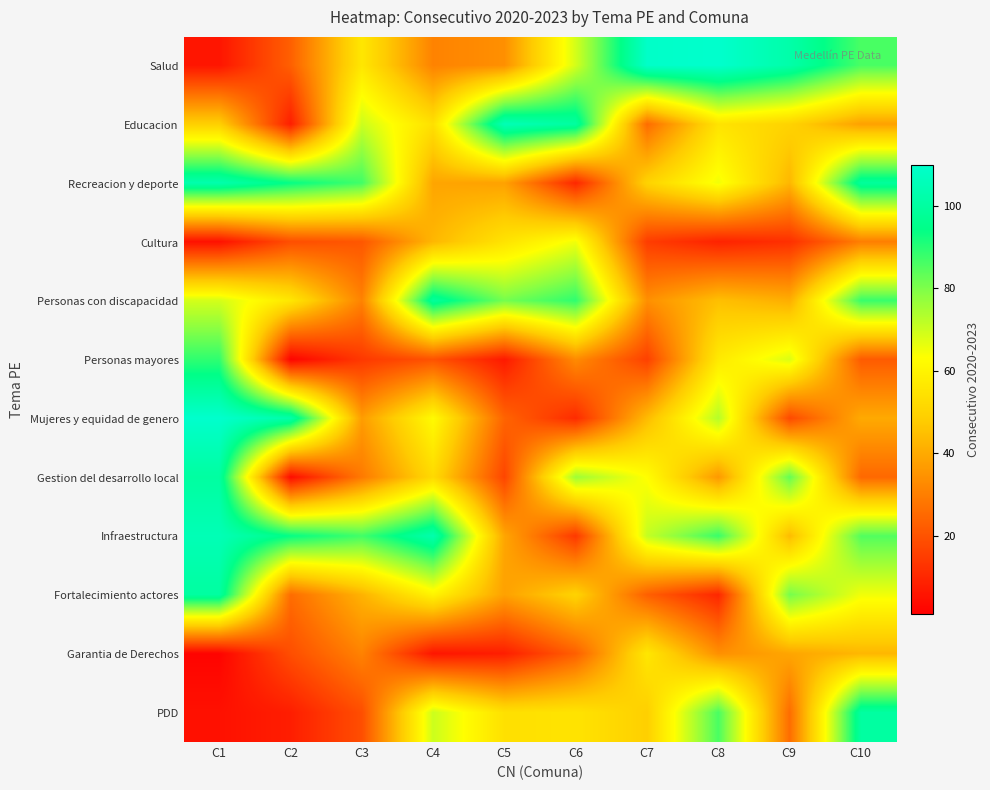

Reading left to right, list all the values displayed in this chart.

Salud: C1=6	C2=23	C3=56	C4=31	C5=34	C6=69	C7=109	C8=110	C9=102	C10=86
Educacion: C1=49	C2=8	C3=70	C4=54	C5=105	C6=100	C7=26	C8=55	C9=50	C10=38
Recreacion y deporte: C1=103	C2=94	C3=87	C4=39	C5=38	C6=10	C7=50	C8=65	C9=43	C10=99
Cultura: C1=5	C2=19	C3=21	C4=43	C5=55	C6=65	C7=15	C8=9	C9=12	C10=30
Personas con discapacidad: C1=69	C2=56	C3=31	C4=99	C5=81	C6=89	C7=34	C8=45	C9=41	C10=88
Personas mayores: C1=89	C2=2	C3=14	C4=20	C5=7	C6=33	C7=16	C8=57	C9=68	C10=22
Mujeres y equidad de genero: C1=110	C2=102	C3=37	C4=62	C5=24	C6=11	C7=44	C8=73	C9=18	C10=40
Gestion del desarrollo local: C1=100	C2=4	C3=29	C4=52	C5=17	C6=76	C7=63	C8=36	C9=83	C10=25
Infraestructura: C1=105	C2=94	C3=87	C4=103	C5=39	C6=14	C7=71	C8=88	C9=44	C10=85
Fortalecimiento actores: C1=100	C2=26	C3=42	C4=60	C5=38	C6=50	C7=23	C8=10	C9=81	C10=65
Garantia de Derechos: C1=2	C2=19	C3=31	C4=6	C5=8	C6=23	C7=56	C8=34	C9=39	C10=43
PDD: C1=5	C2=8	C3=19	C4=70	C5=54	C6=55	C7=49	C8=86	C9=26	C10=100